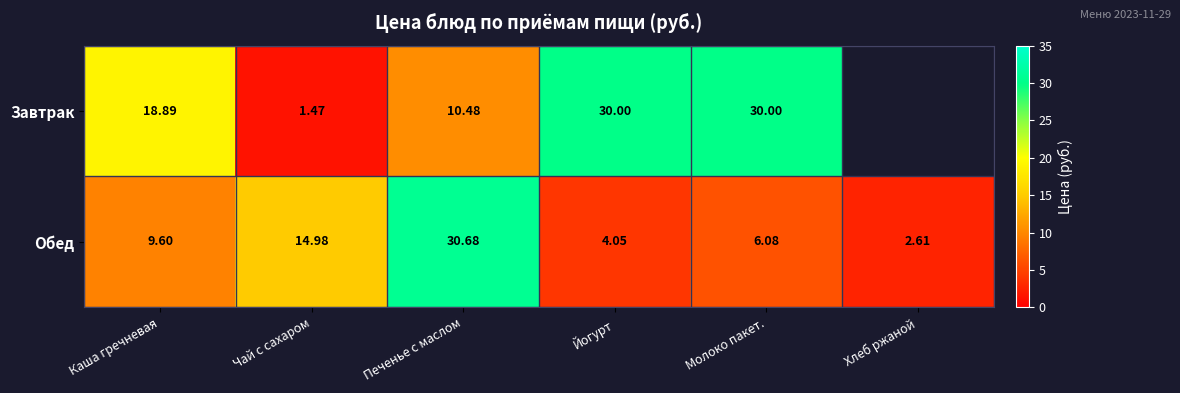

How many categories are shown in the chart?

6